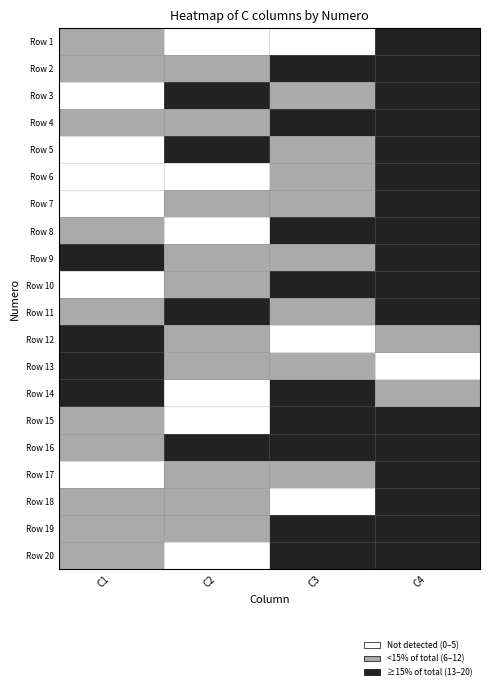

At how many categories does at least one series exceed 10?

4